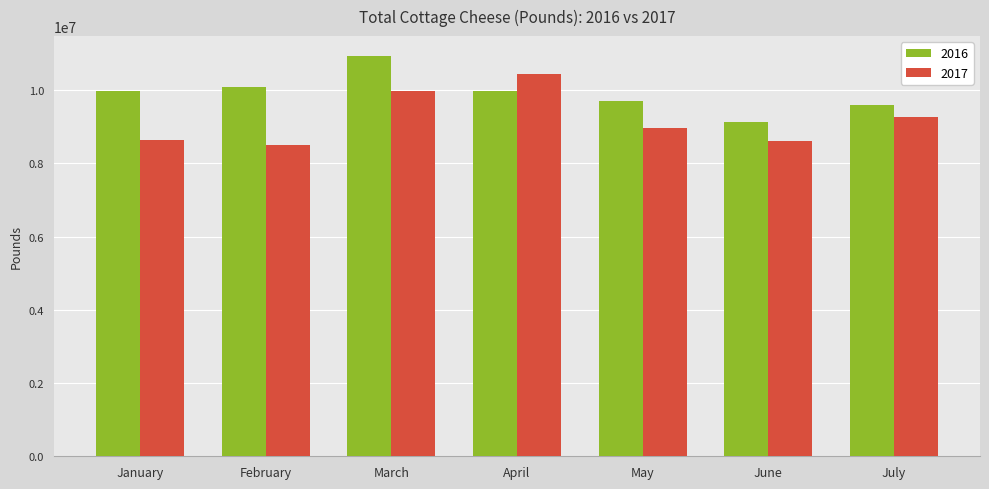

What is the spread (max minus min) of values at April?

466321